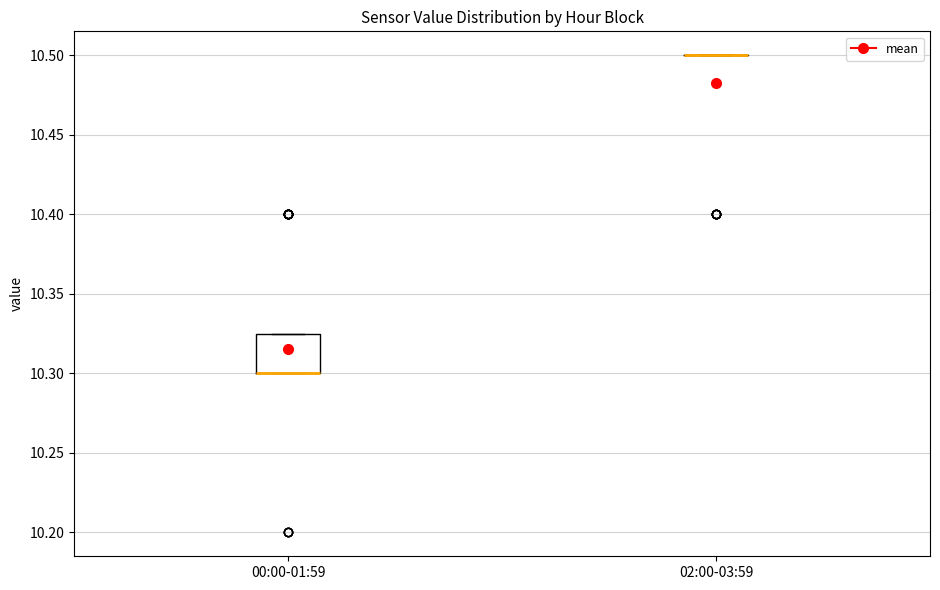

Comparing the boxes themselves (not the whiskers), which one is the tallest?

00:00-01:59